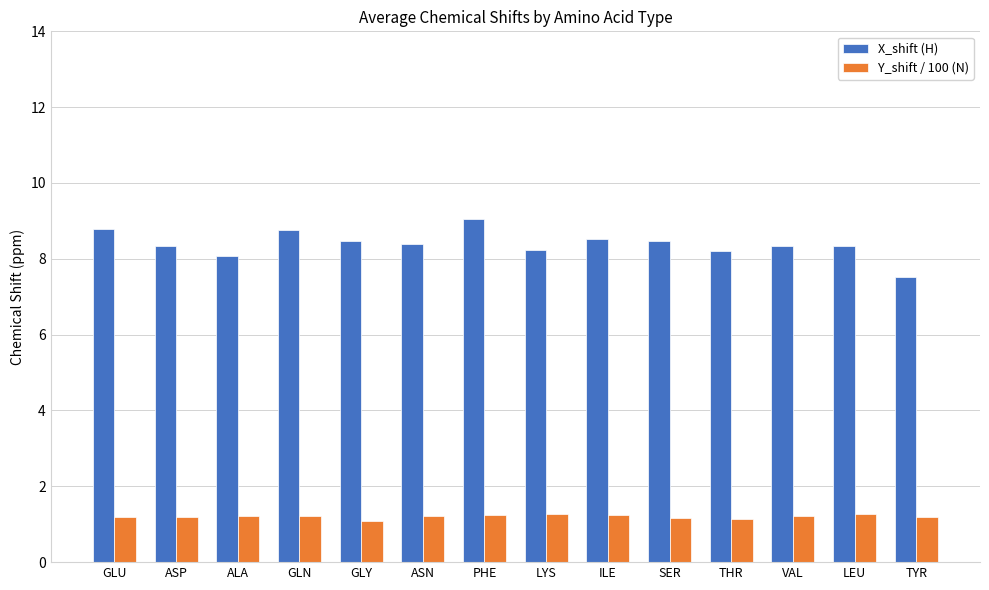

Which label corresponds to the largest value in the chart?

PHE